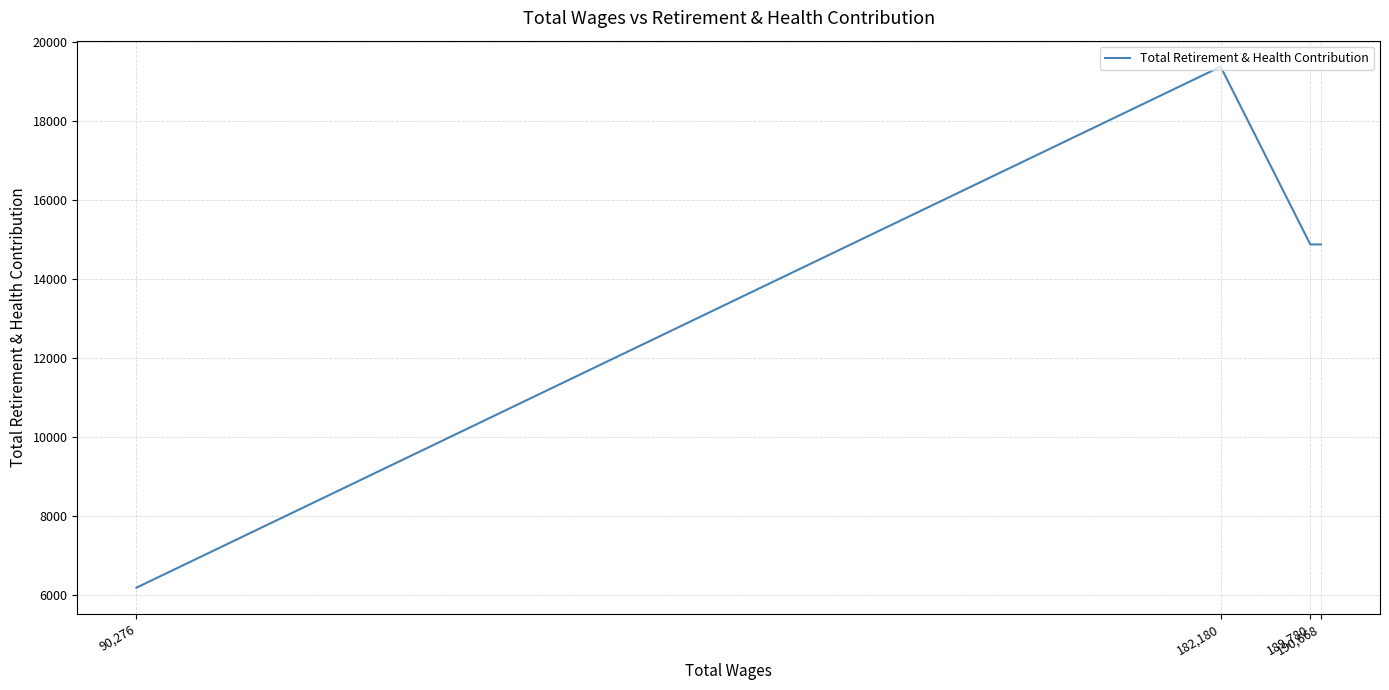

How many data points are above 14875?

1